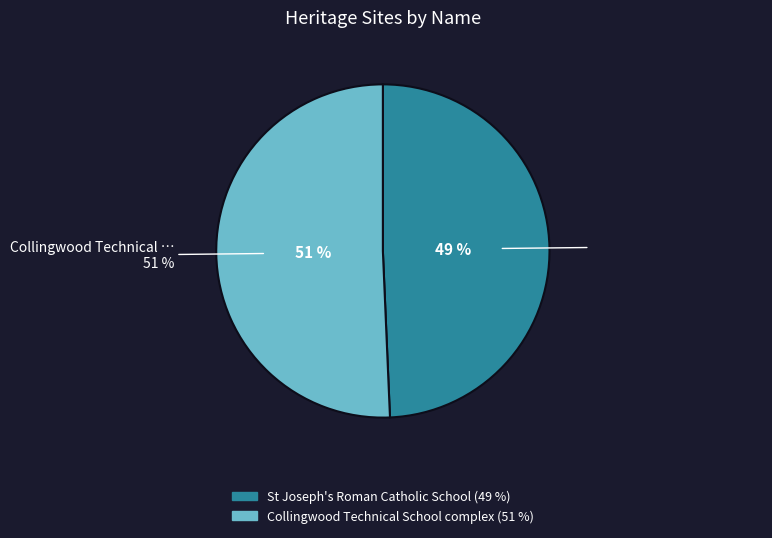

Do St Joseph's Roman Catholic School and Collingwood Technical School complex together represent more than half of the pie?

Yes